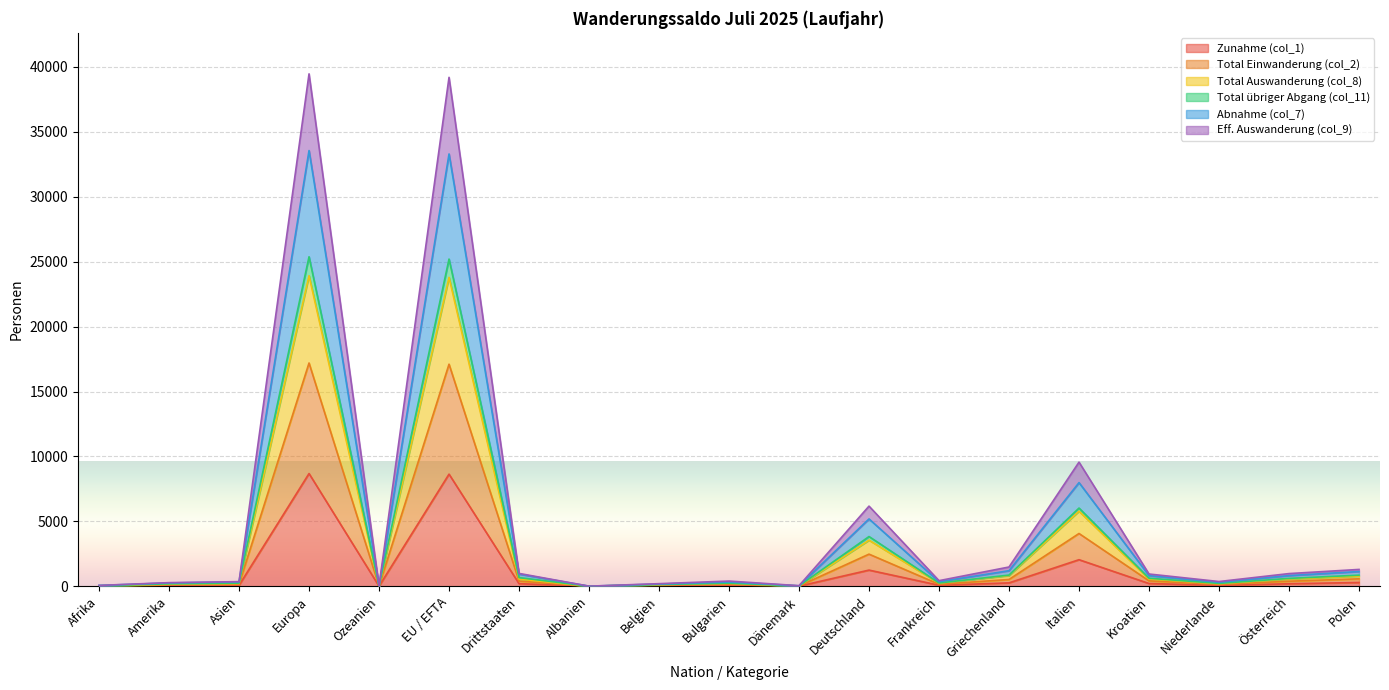

Where is the first local maximum for Eff. Auswanderung (col_9)?

Europa